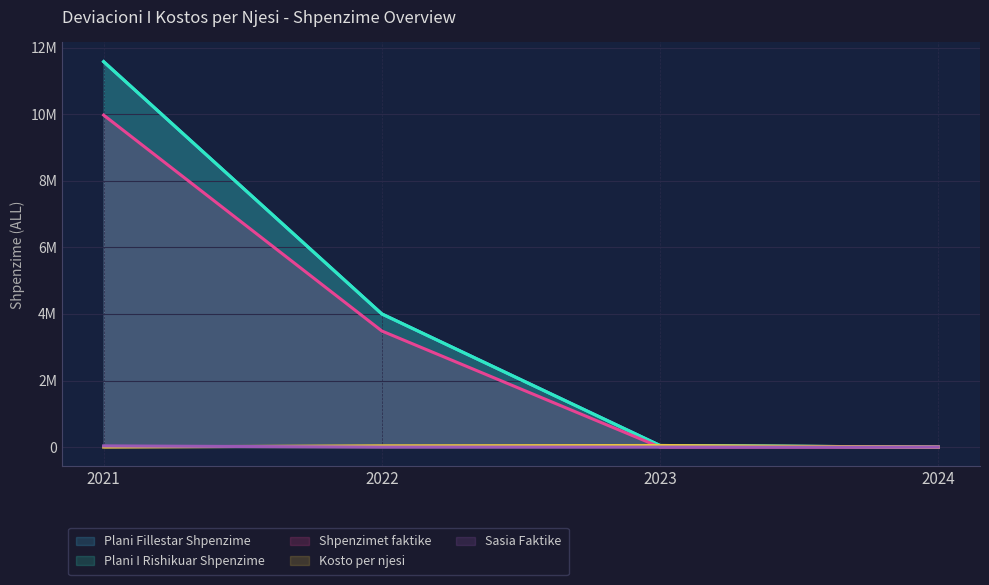

What is the value of the Plani I Rishikuar Shpenzime point at the 3rd from the left?

47000.0